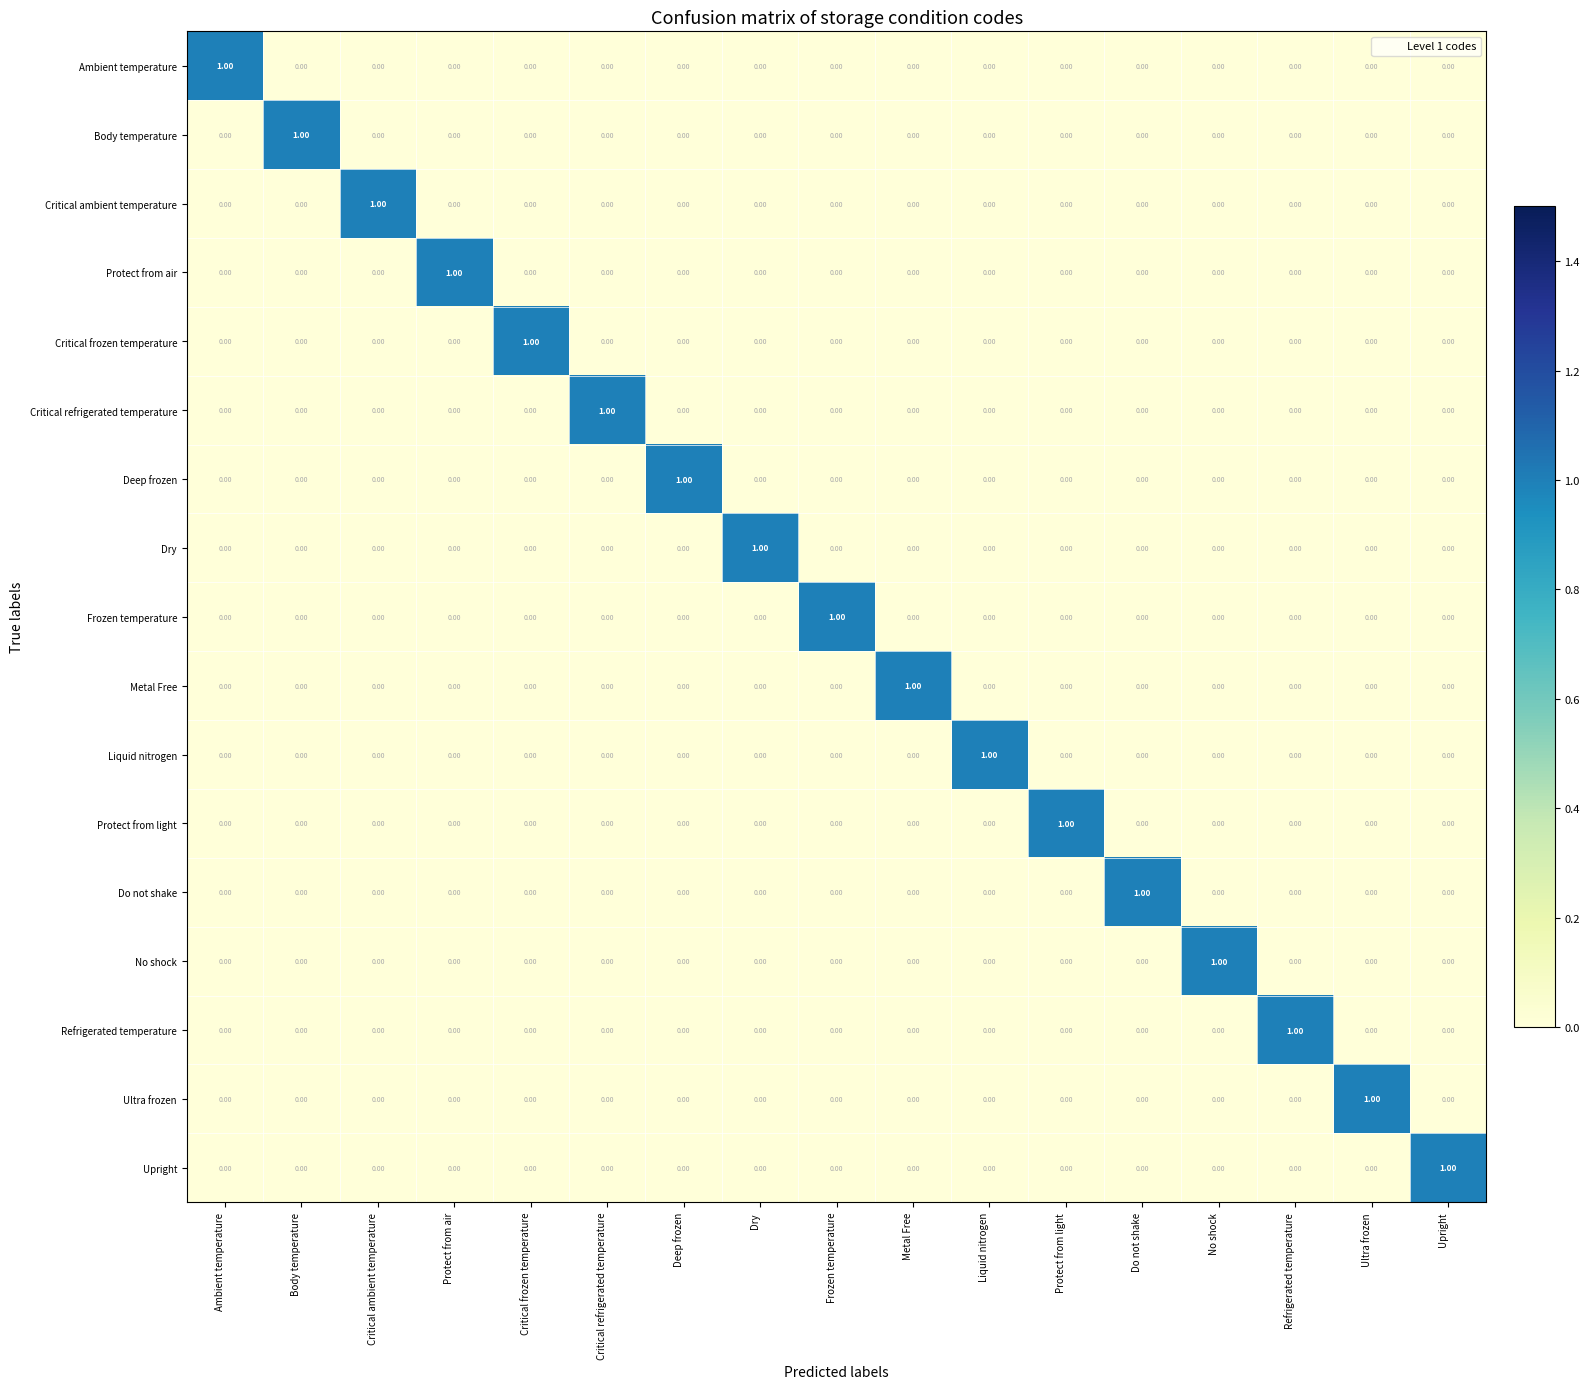

At which label does Ultra frozen reach its peak?

Ultra frozen